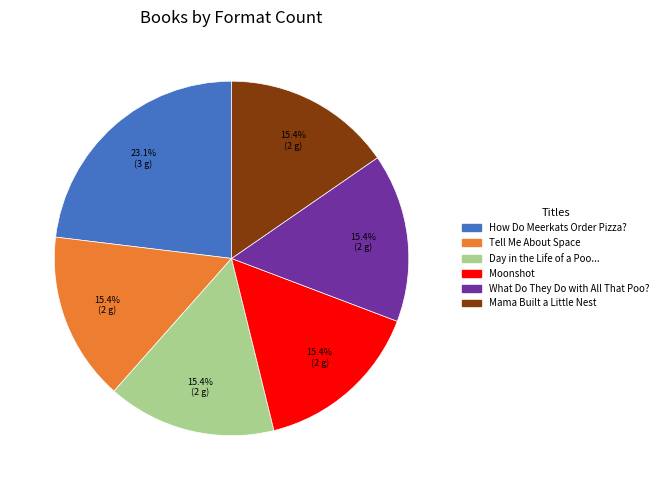

Does any single category account for the majority?

No